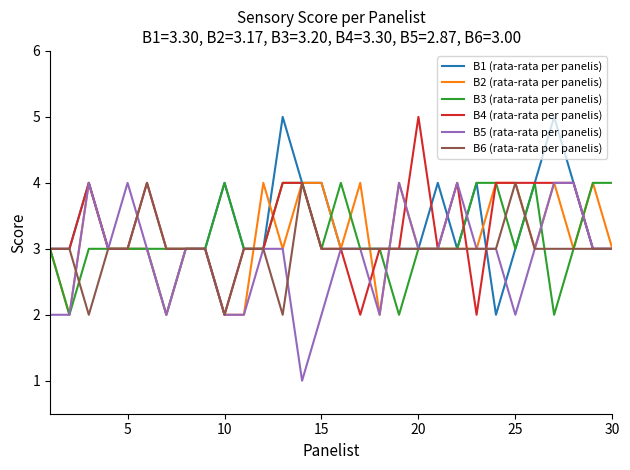

What is the greatest value displayed?

5